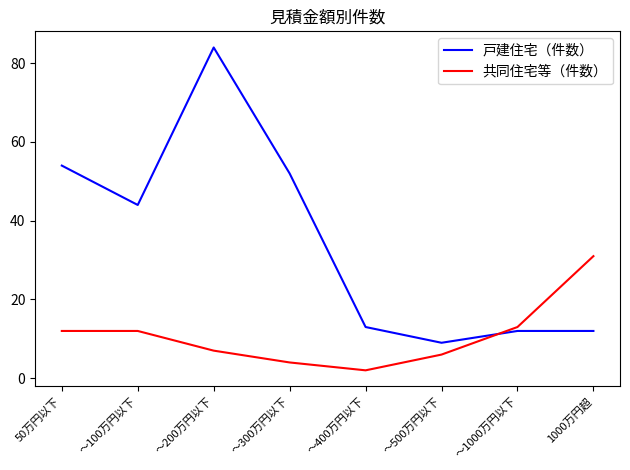

What is the difference between the 共同住宅等（件数） values at ～400万円以下 and ～1000万円以下?

11